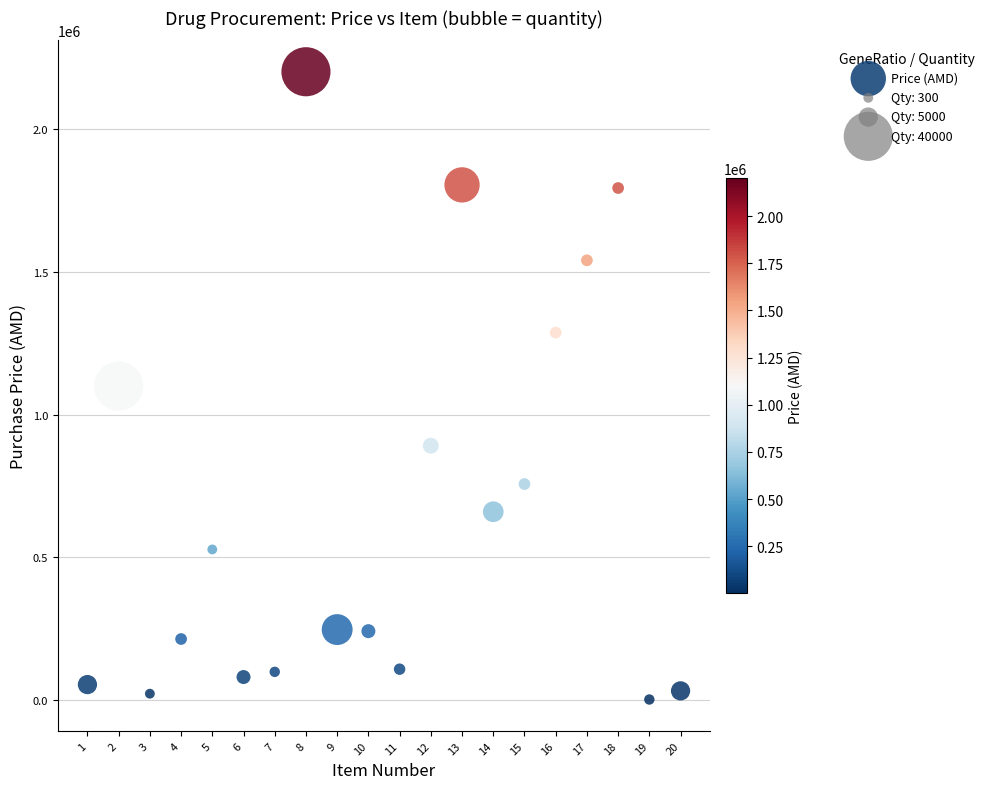

What is the range of X values (max minus min)?

19